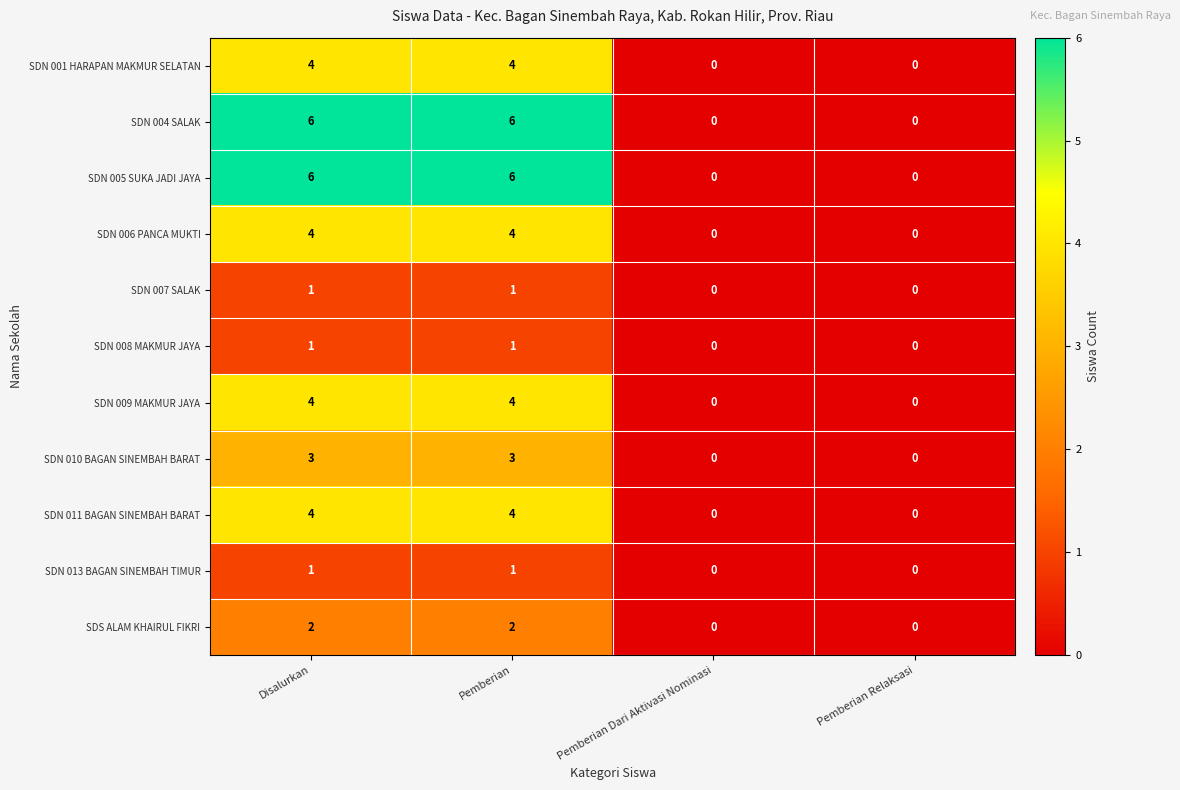

Count the SDN 008 MAKMUR JAYA values in the range 0 to 1.

4